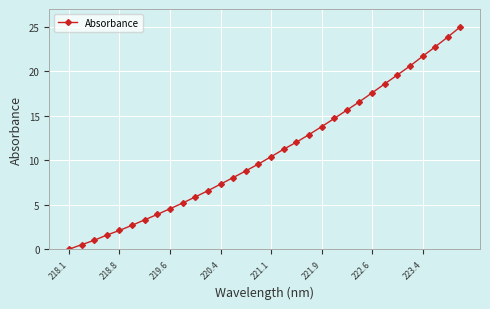

What is the sum of all values?

347.9